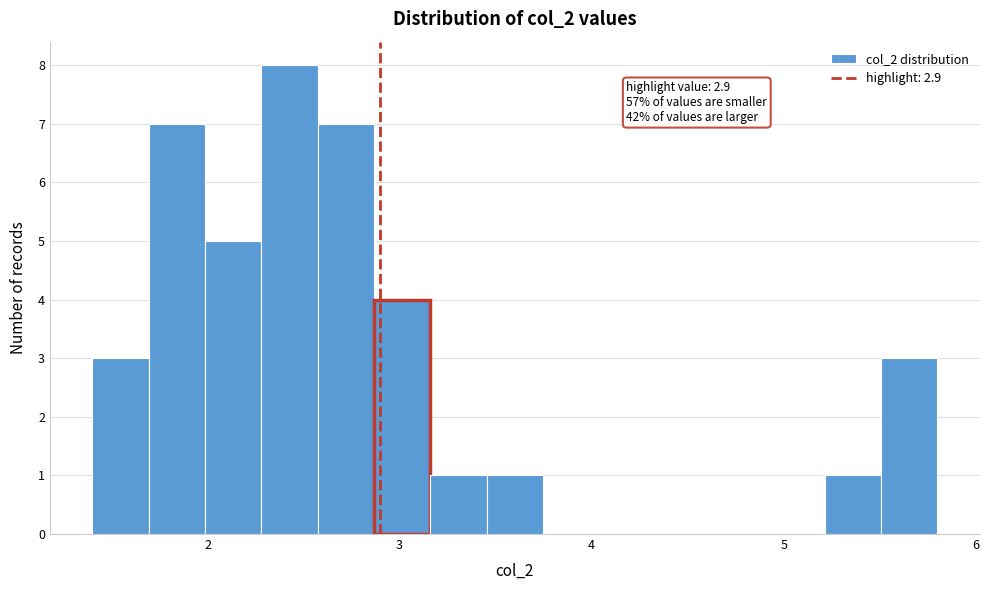

Read against the x-axis, roughly where is the centre of the tallest bar?

2.4